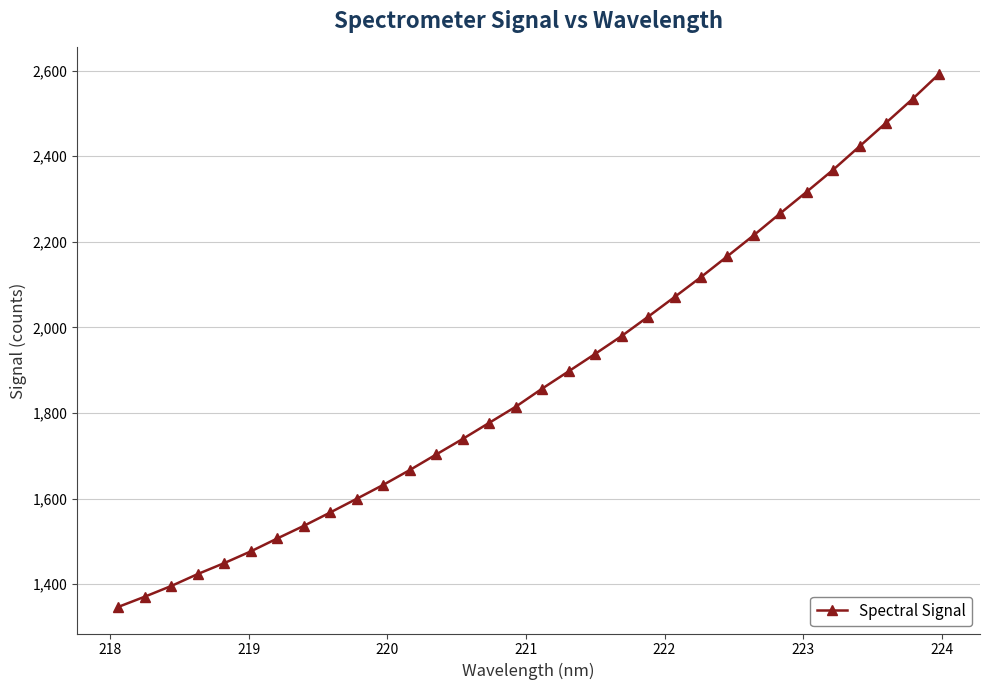

What is the difference between the maximum and minimum values?

1245.3